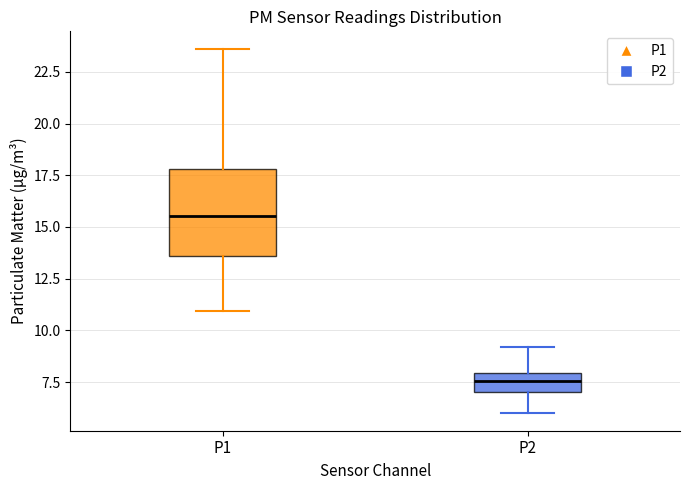

Reading left to right, transcribe this box plot: for each box, give where its median line is, the range the box spans, and where its two whiskers end, as read against the y-axis. The values are not printed on the chart, so give them approximately, as read against the axis.

P1: median 15.5, box 13.5 to 18.0, whiskers 11.0 to 23.5
P2: median 7.5, box 7.0 to 8.0, whiskers 6.0 to 9.0